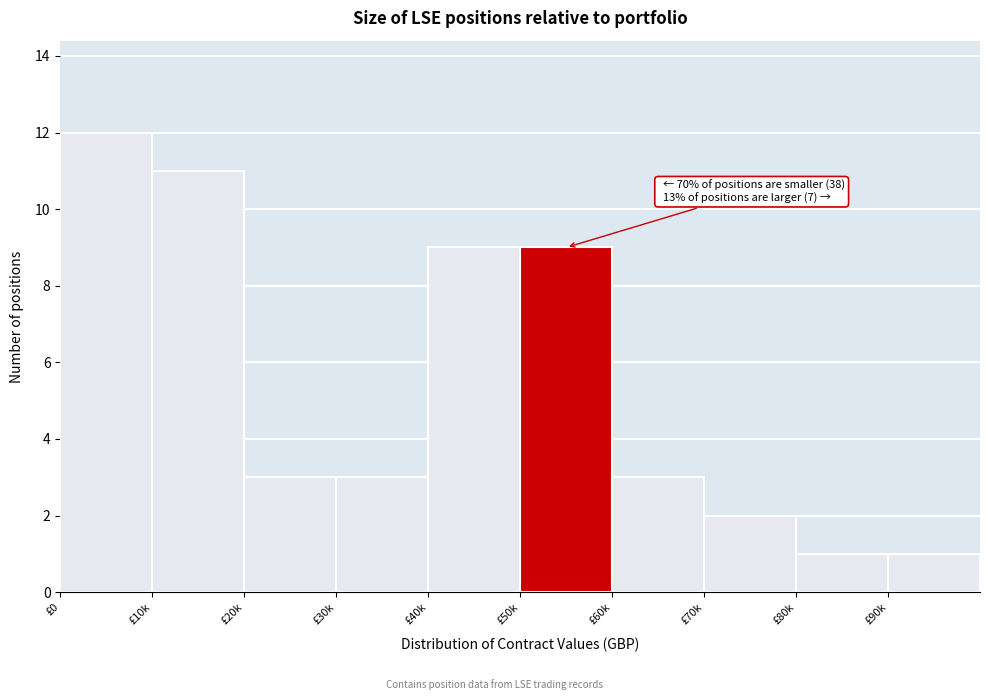

Reading left to right, transcribe all the data shown in this chart.

12	11	3	3	9	9	3	2	1	1